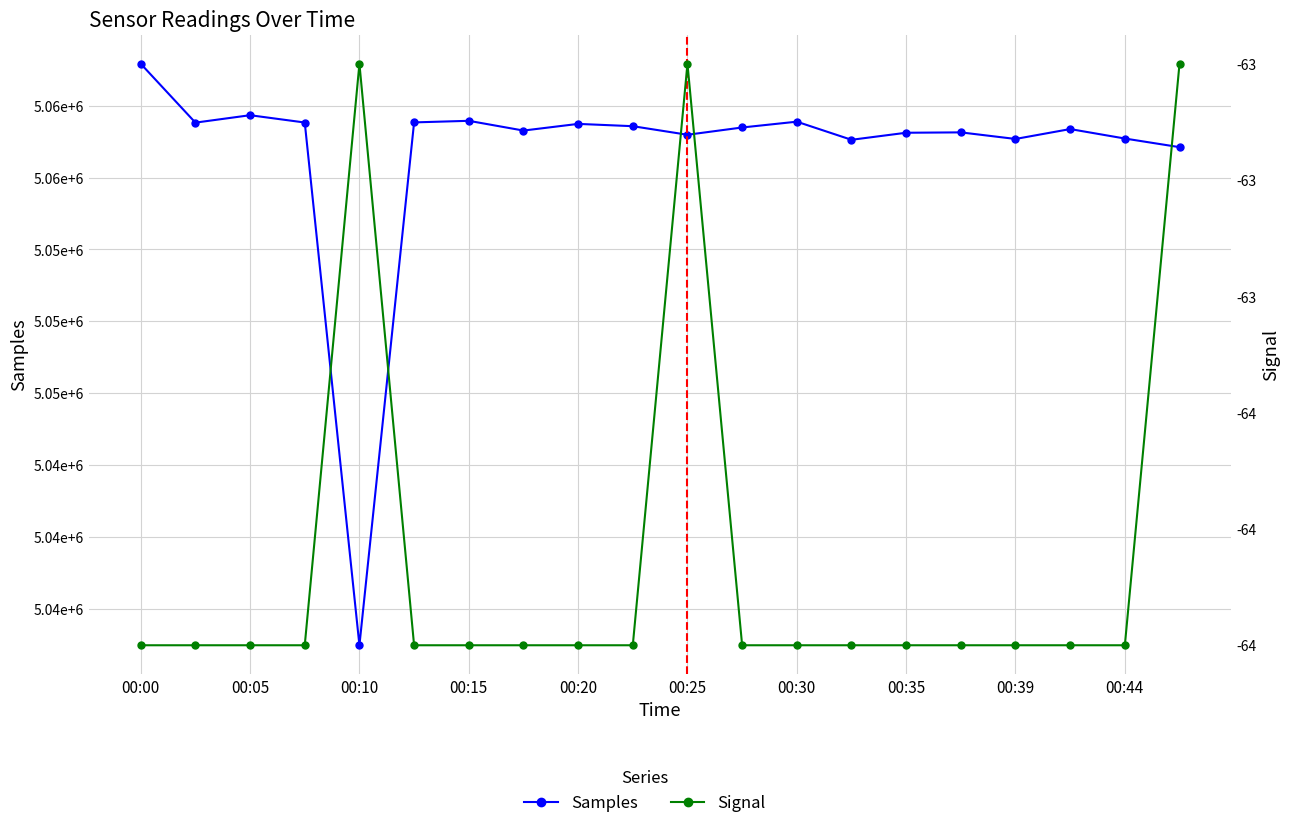

Rank the series by their maximum value, from highest to lowest.

Samples, Signal